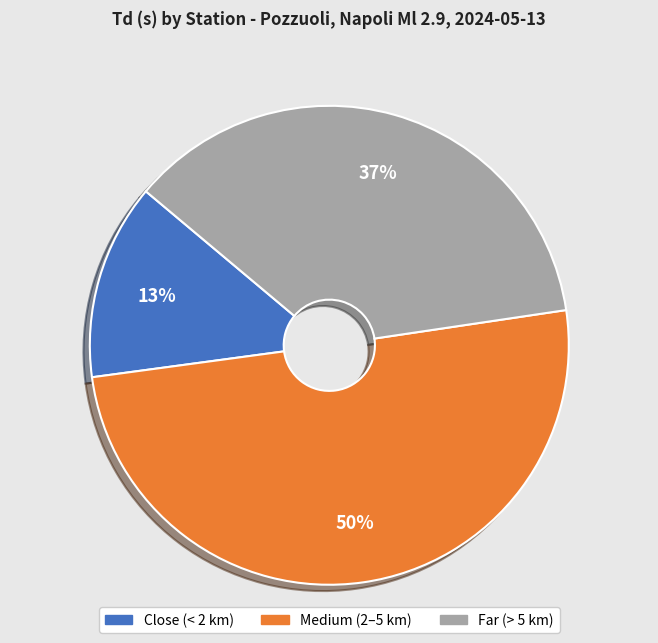

To the nearest percent, what is the difference between the largest and smallest slice percentages?

37%